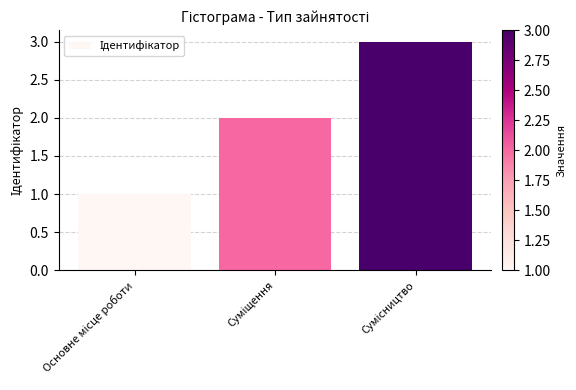

What is the sum of all values?

6